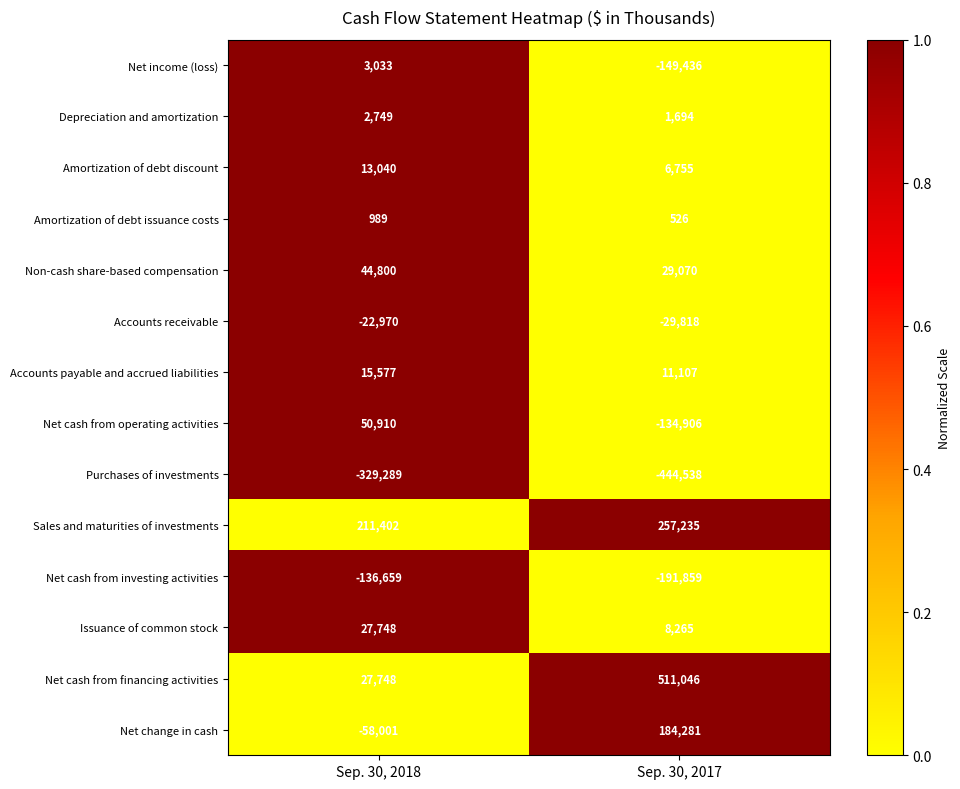

Which series changed the most between Sep. 30, 2018 and Sep. 30, 2017?

Net cash from financing activities